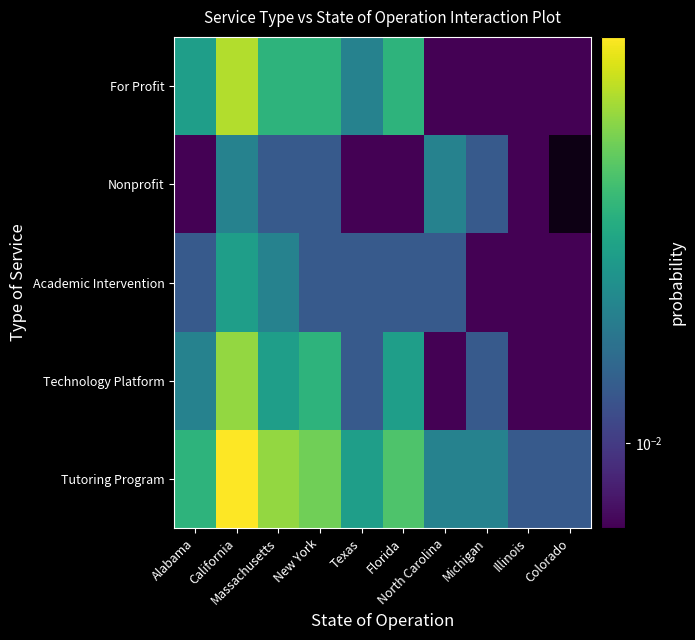

True or false: Technology Platform has a value of 0.0 at Illinois.

False